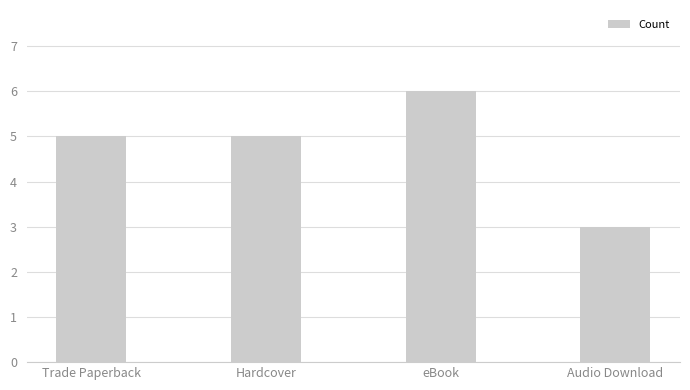

What is the label of the 1st bar from the right?

Audio Download